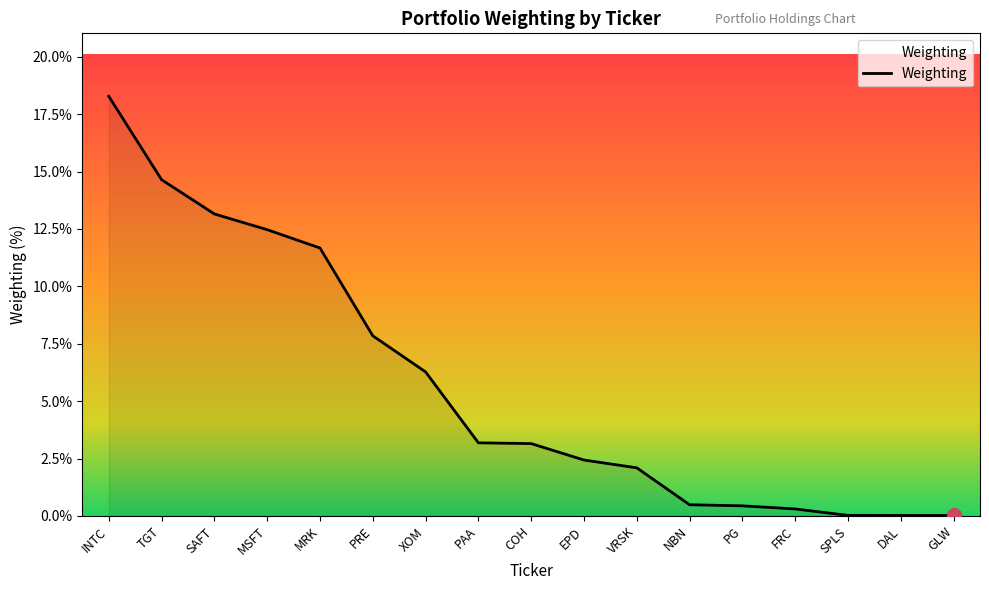

The value at COH is 3.2. True or false?

True